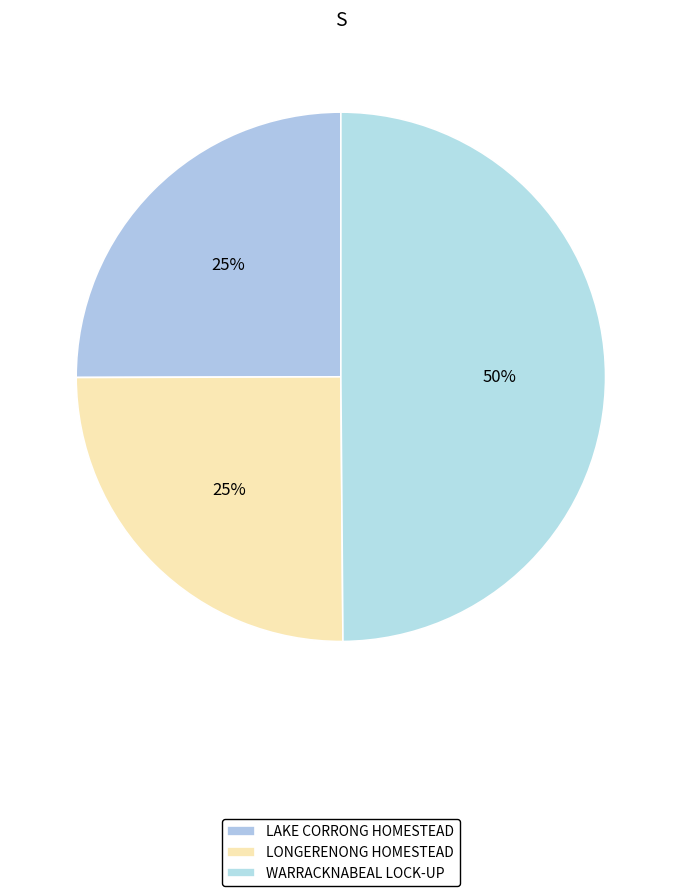

How many segments does this pie chart have?

3